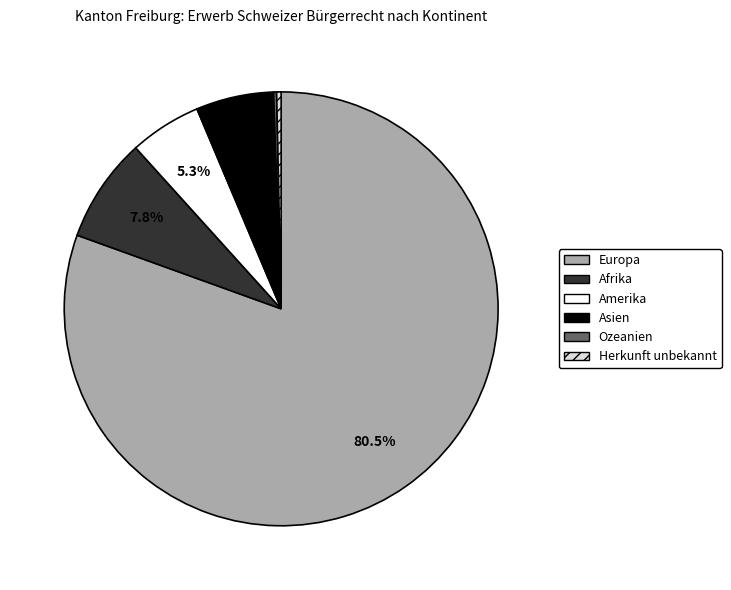

Does Asien represent more than half of the total?

No